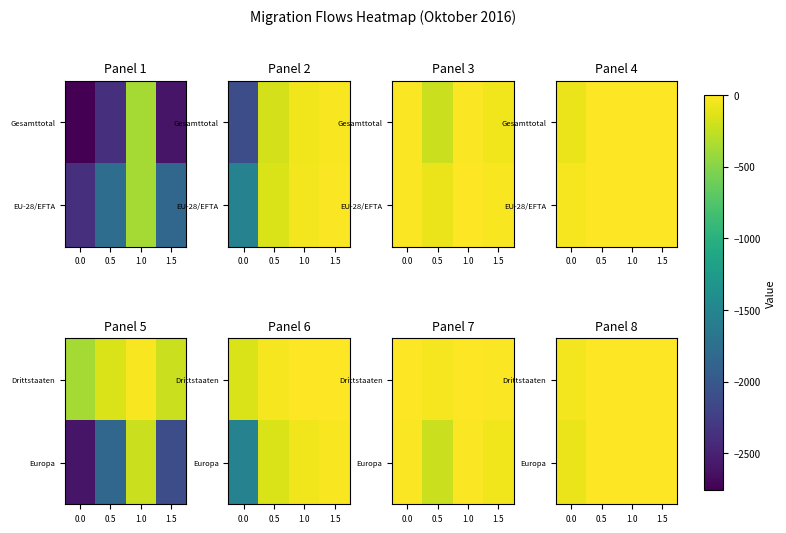

At how many categories does at least one series exceed -66?

4